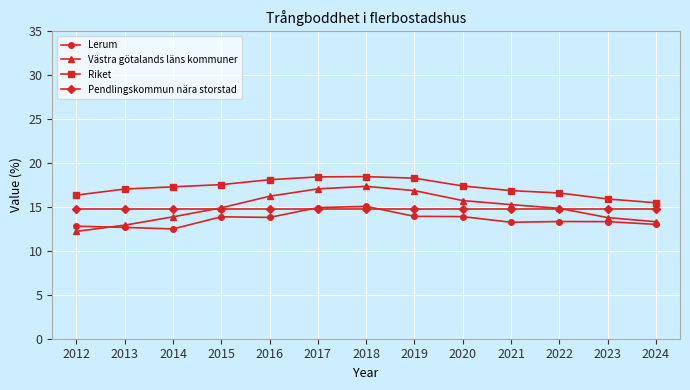

True or false: Riket and Västra götalands läns kommuner cross at least once.

False